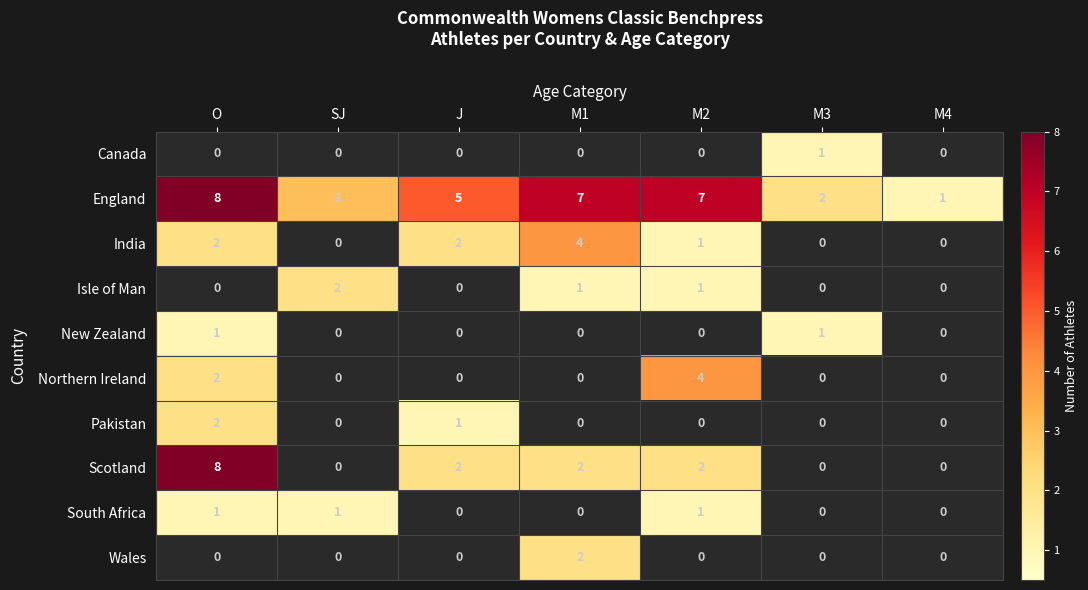

The value of Northern Ireland at M4 is -1. True or false?

False